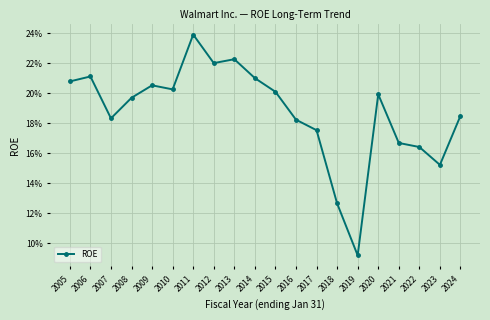

How many points are higher than both their immediate neighbors (excluding endpoints)?

5